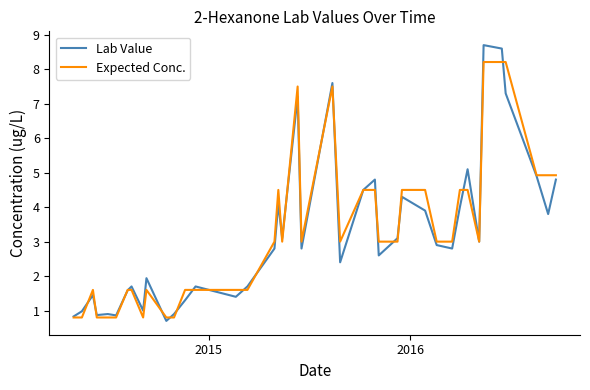

List the series in order of their peak value, highest first.

Lab Value, Expected Conc.